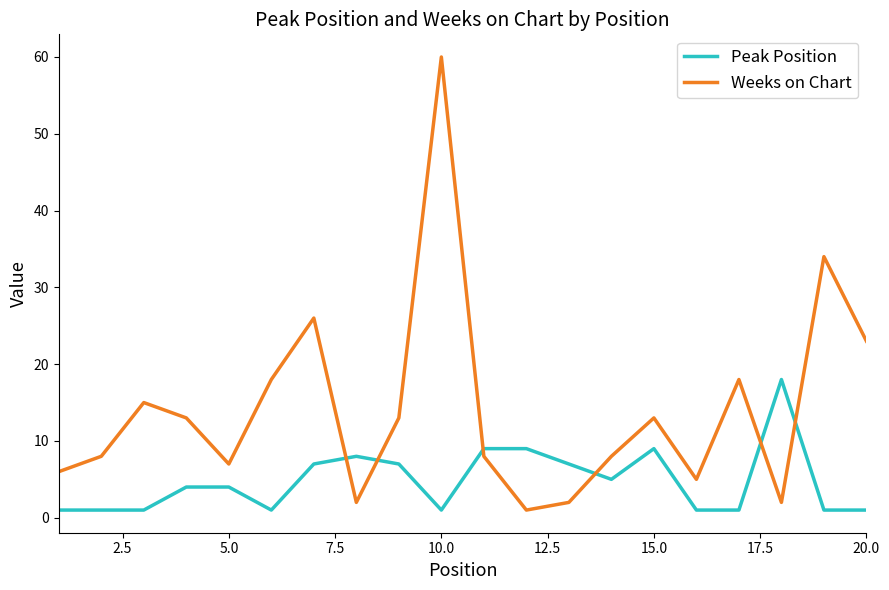

What is the minimum value for Peak Position?

1